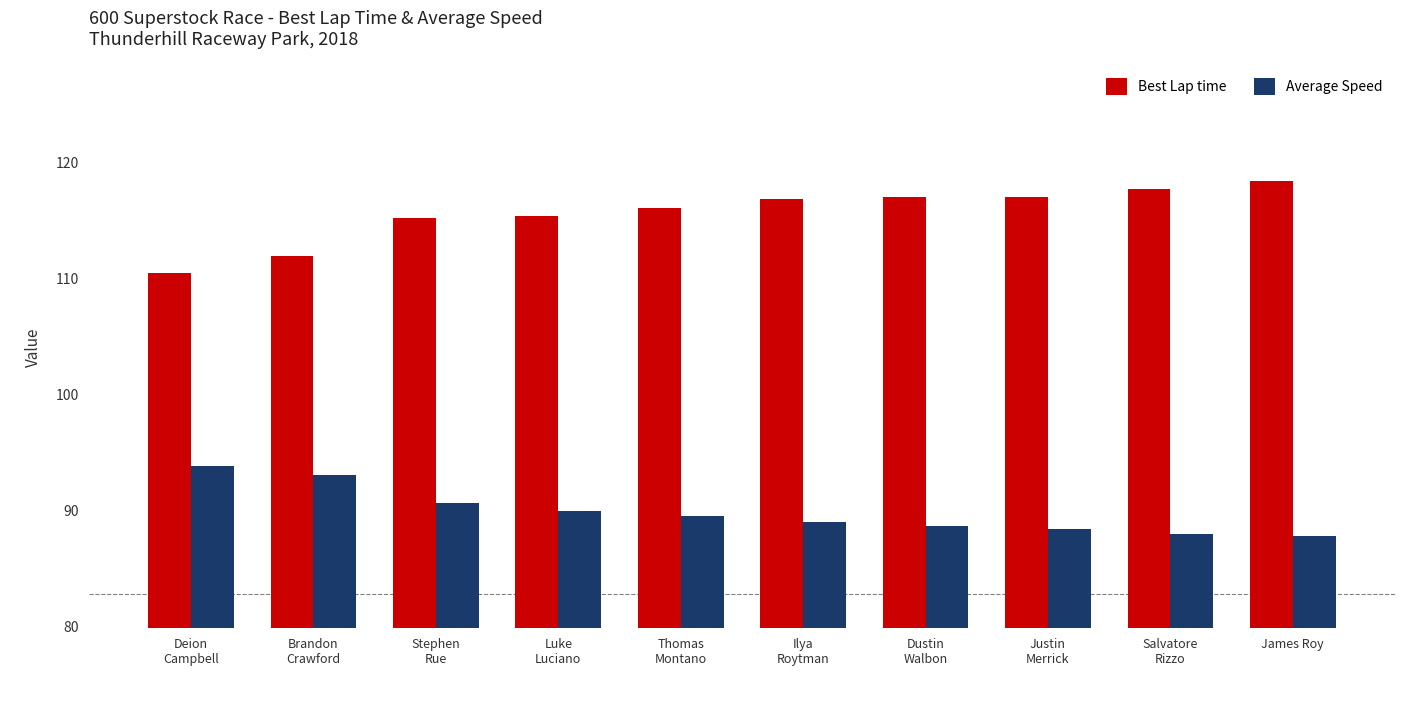

What is the difference between the second highest and second lowest values in the Best Lap time series?

5.8